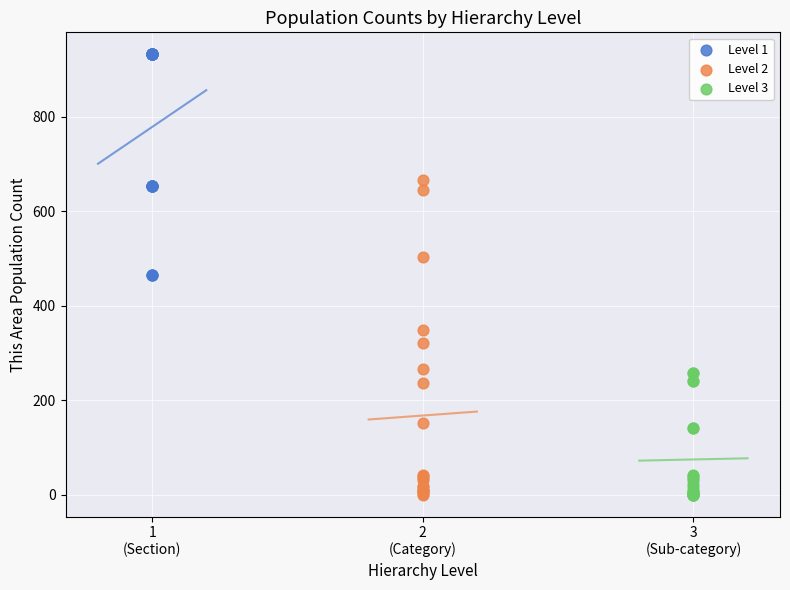

Which series contains the highest Y value?

Level 1